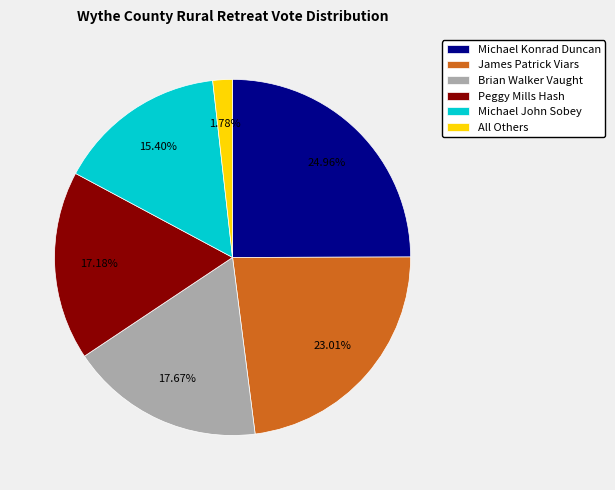

The Brian Walker Vaught slice represents 18% of the pie. True or false?

True